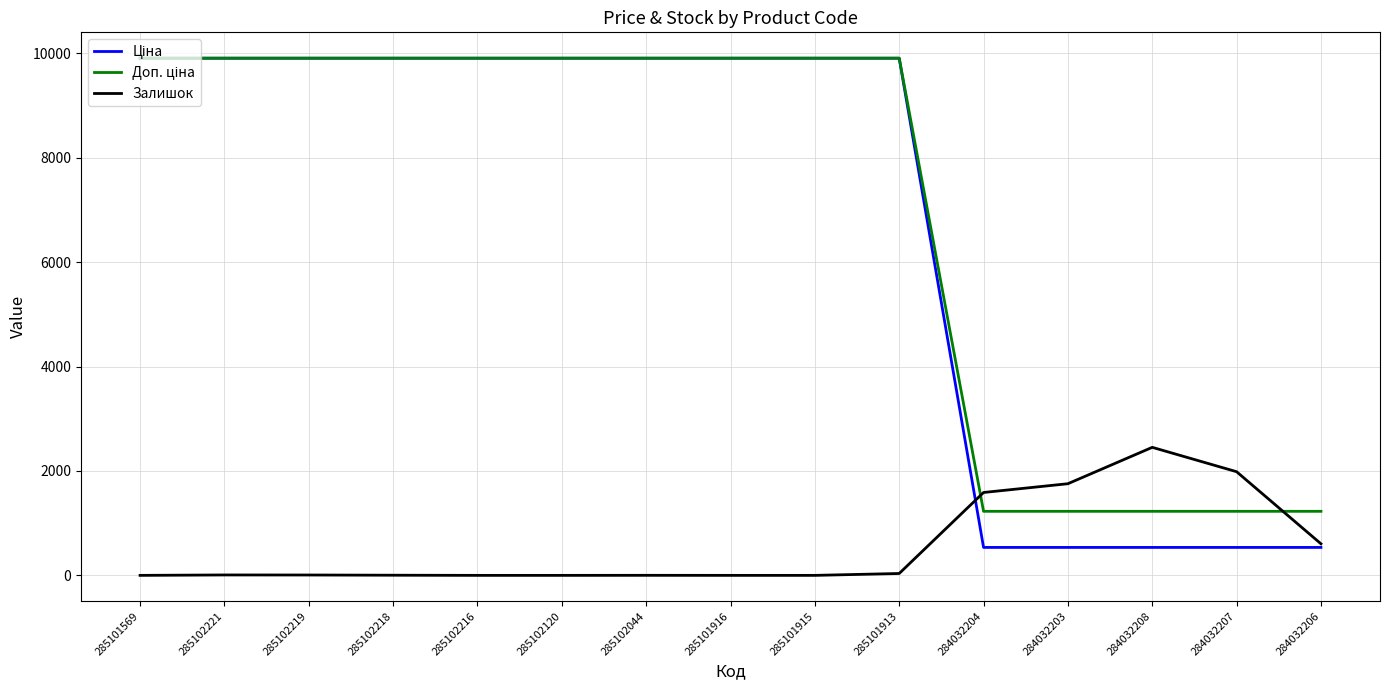

At which label does Залишок first exceed 7?

285102221